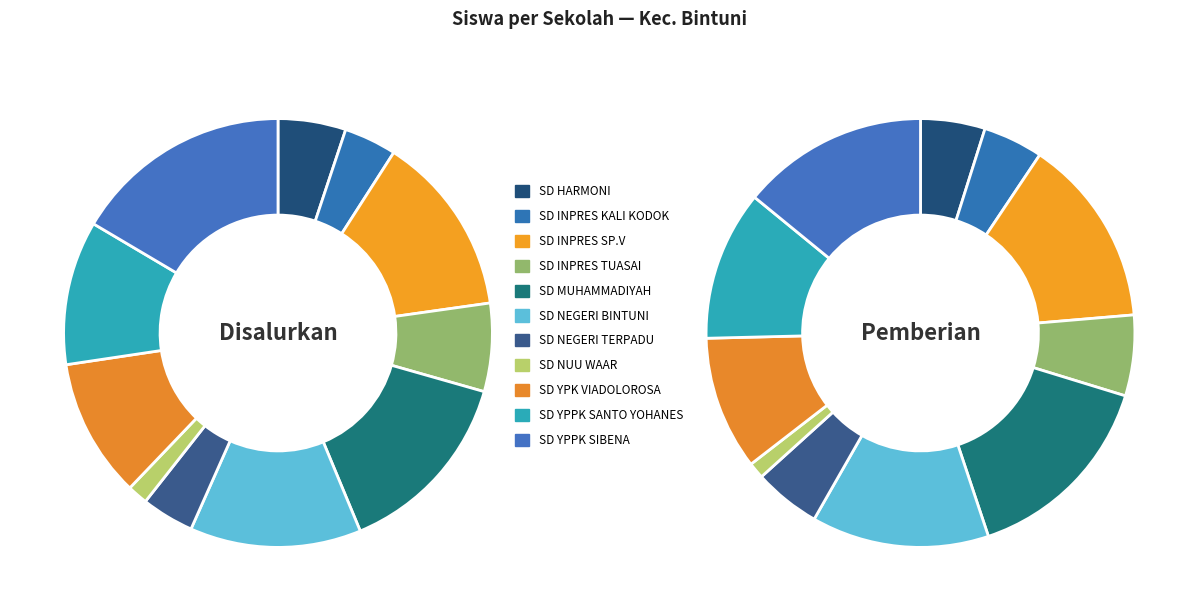

Is there any slice that represents more than half of the pie?

No